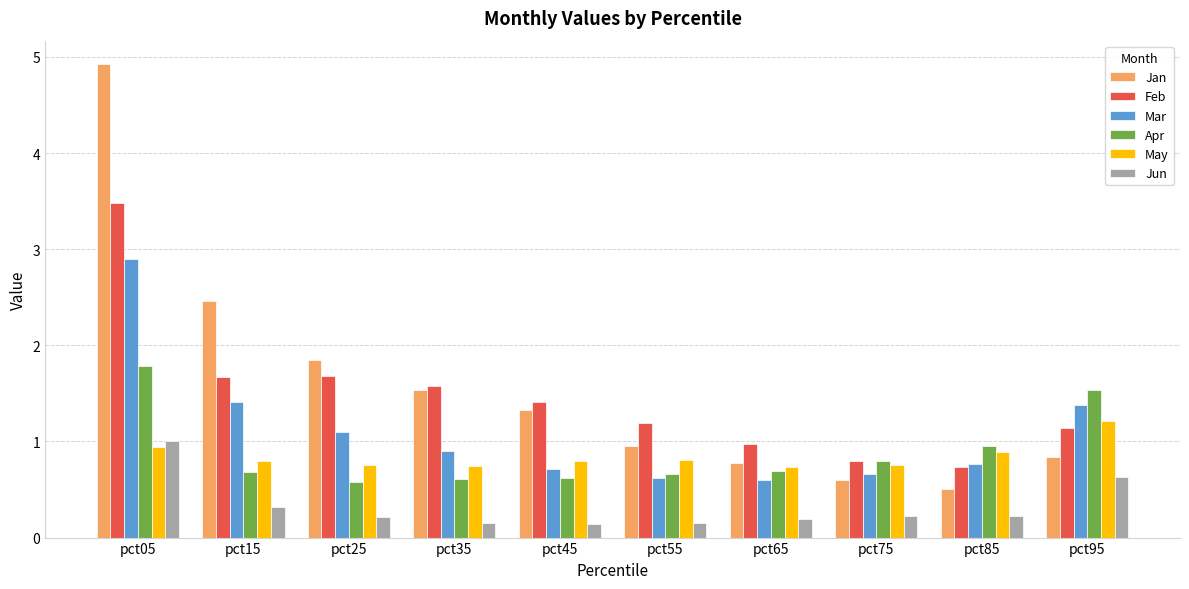

Which series has the widest spread of values?

Jan